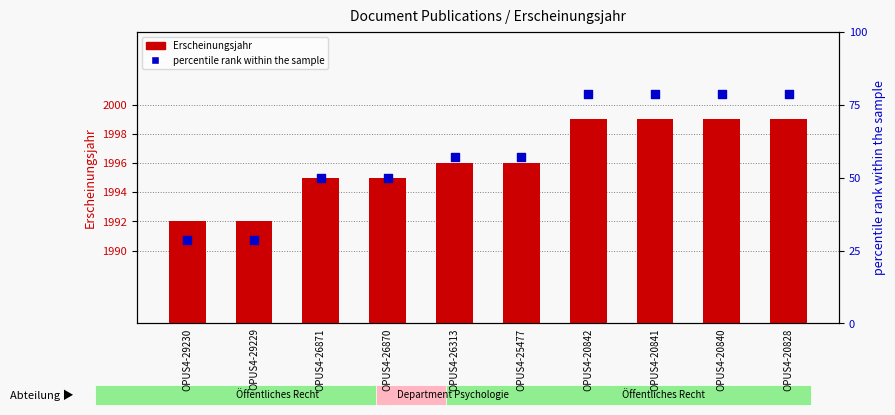

Which series contains the highest Y value?

Erscheinungsjahr